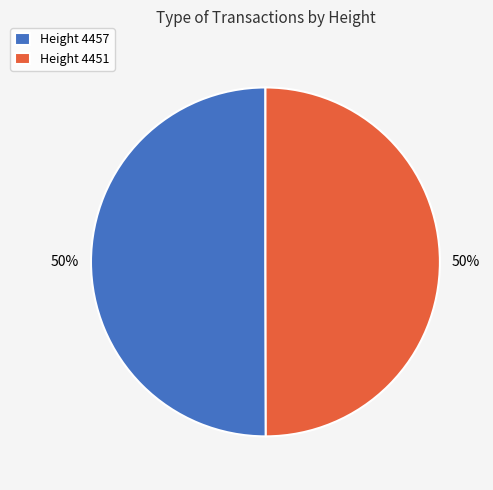

Do Height 4451 and Height 4457 together represent more than half of the pie?

Yes